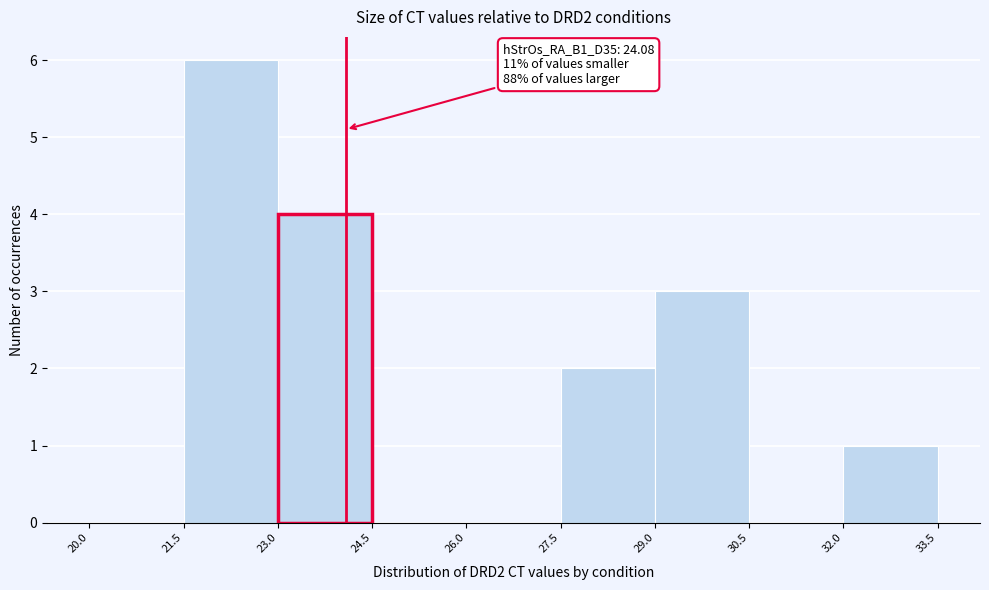

Which range on the x-axis has the tallest bar?

21.5 to 23.0